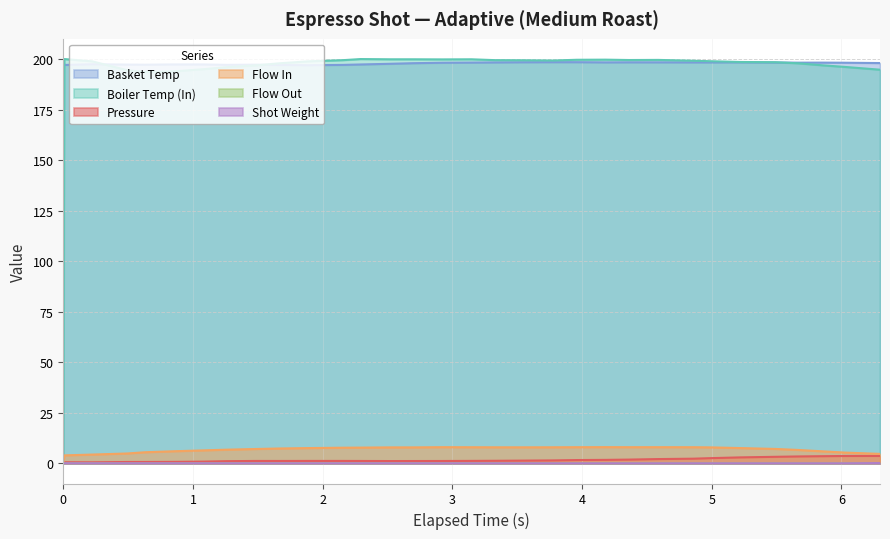

How many lines are shown in the chart?

6